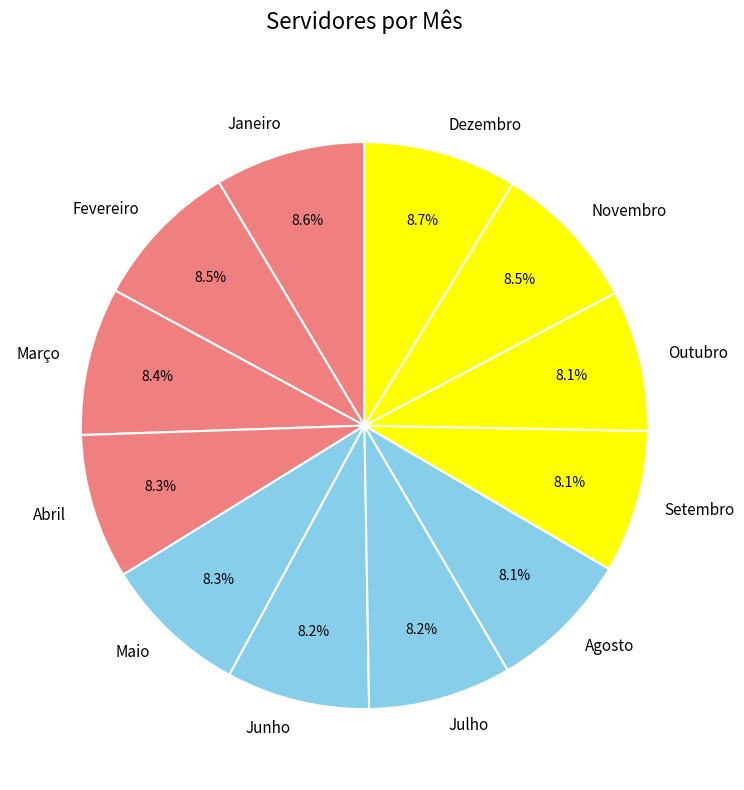

True or false: Março accounts for 8% of the total.

True